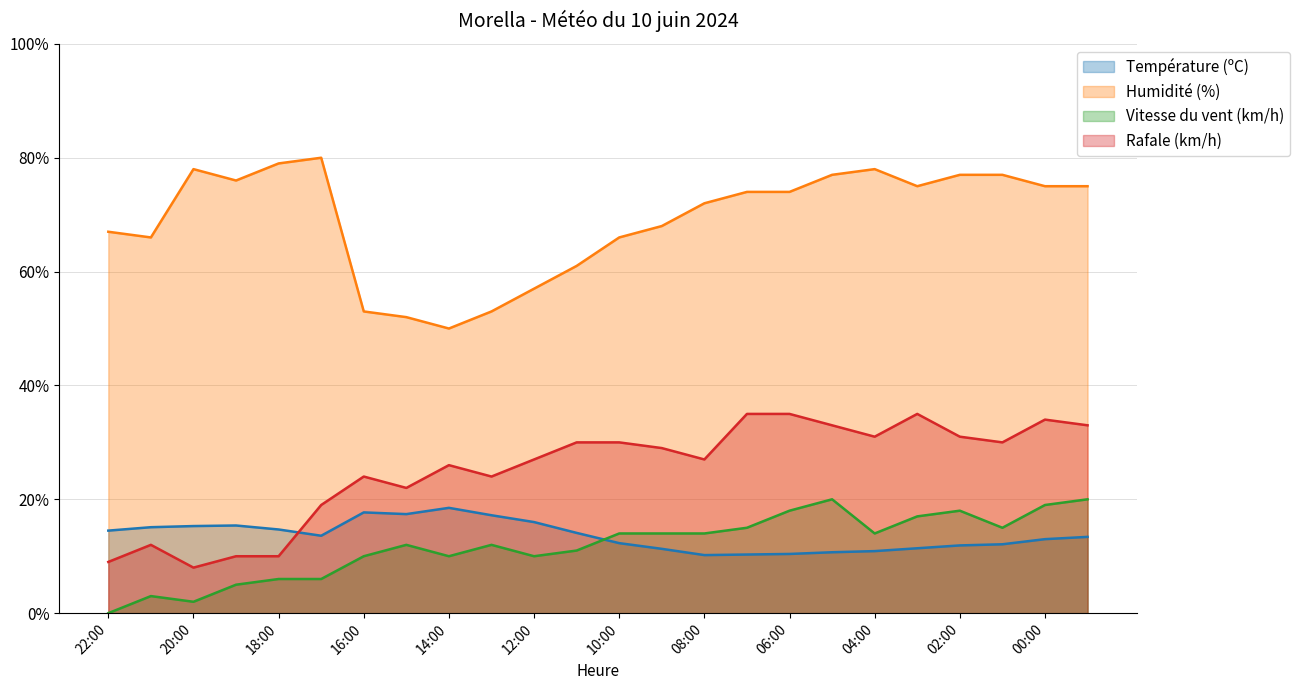

What is the value of the Température (ºC) point at the 17th from the left?

10.4